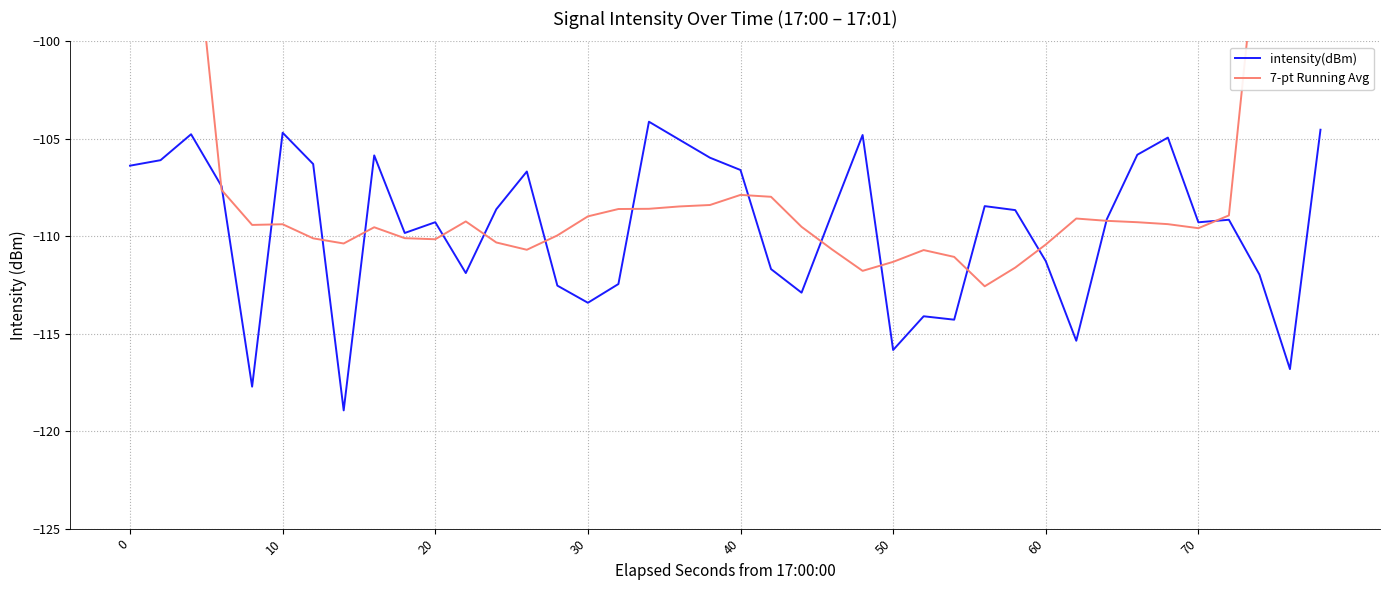

The value of intensity(dBm) at 50 is -168.6. True or false?

False